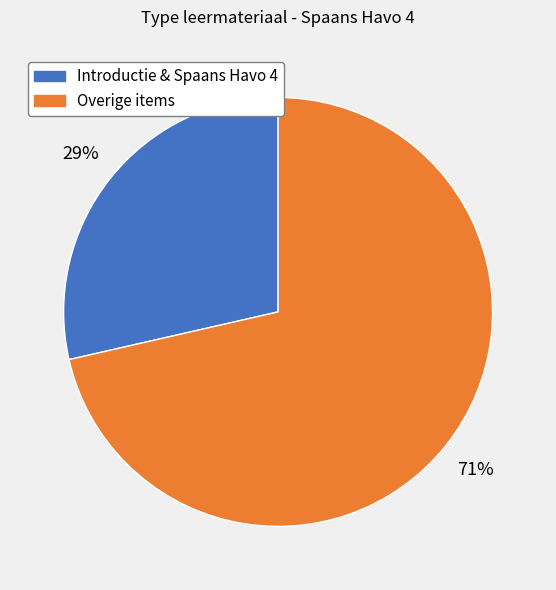

Is there a majority slice in this chart?

Yes